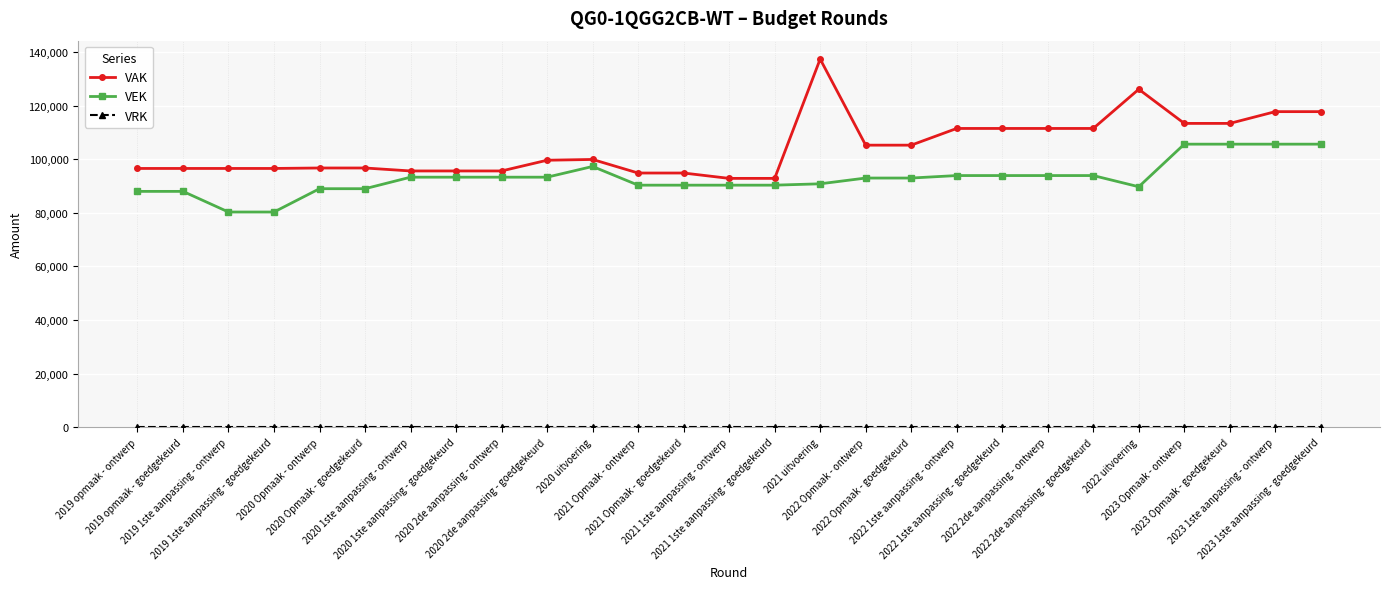

Which series has the largest total across all categories?

VAK